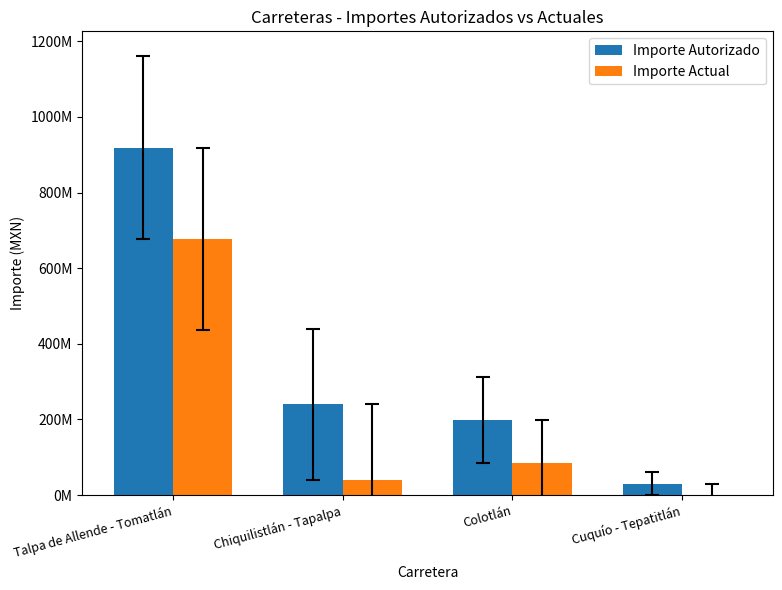

At which label is Importe Actual closest to 338805392?

Colotlán